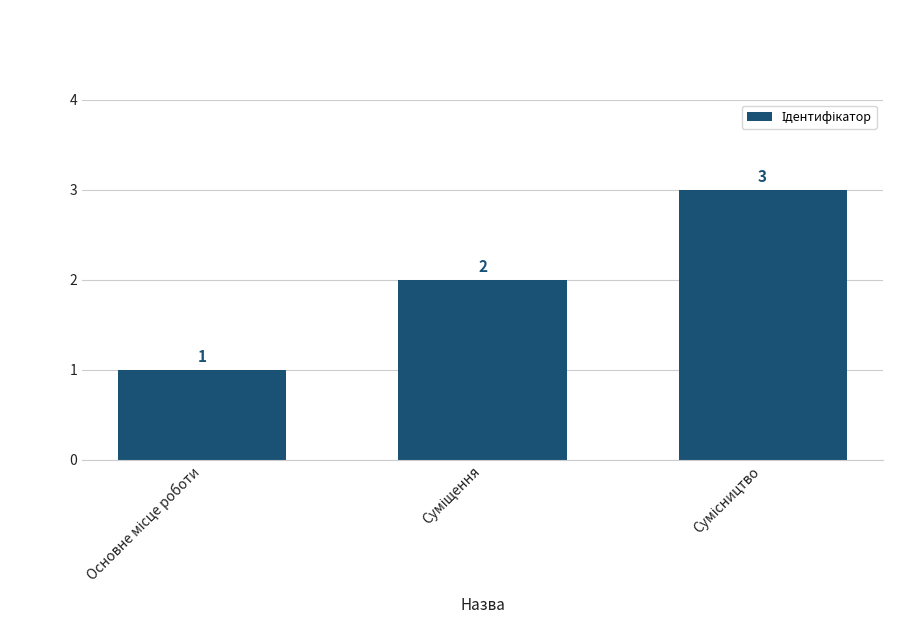

What is the value of the 2nd bar from the left?

2